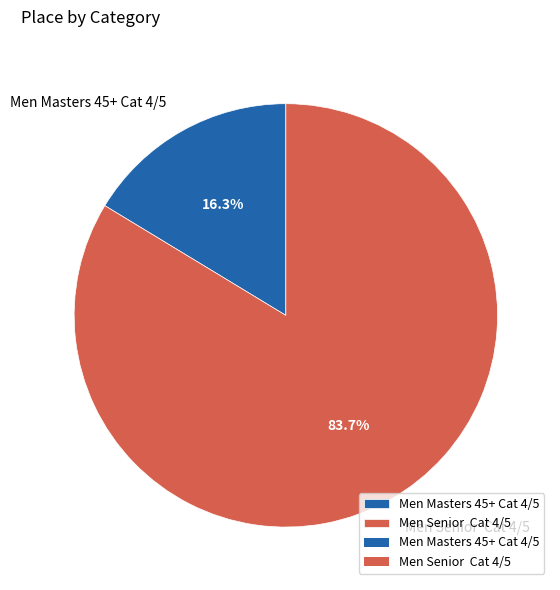

Is there any slice that represents more than half of the pie?

Yes